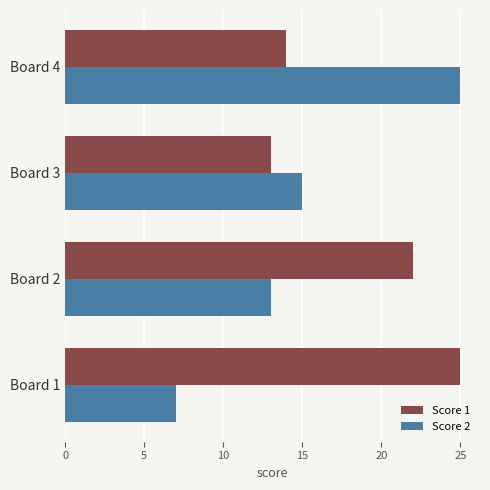

What is the difference between the Score 2 values at Board 3 and Board 1?

8